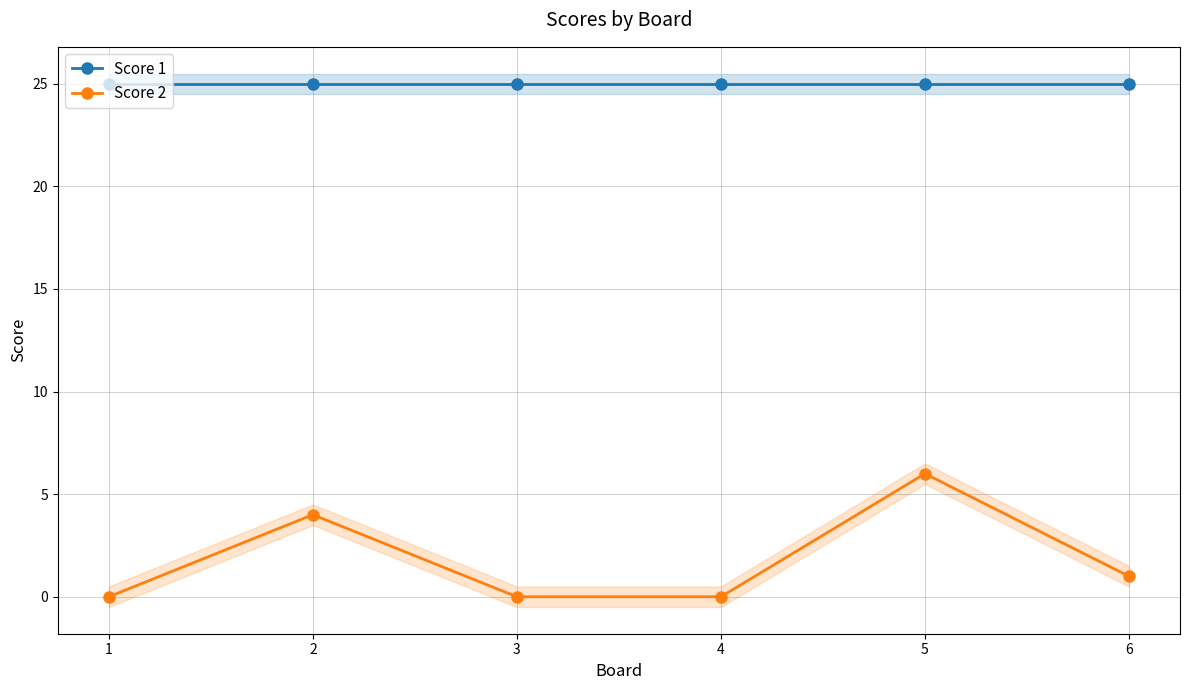

What is the value of the Score 1 point at the 5th from the left?

25